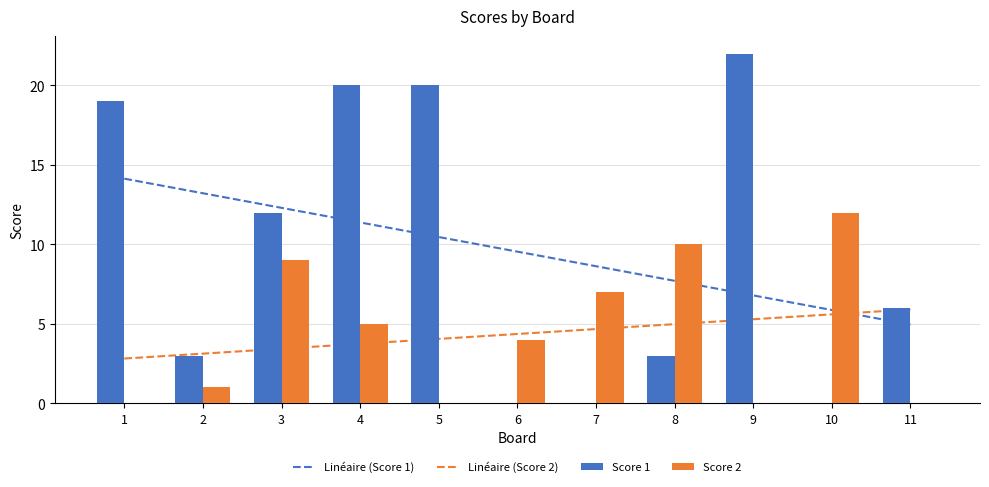

List the labels in order of Score 2 value, largest first.

10, 8, 3, 7, 4, 6, 2, 1, 5, 9, 11